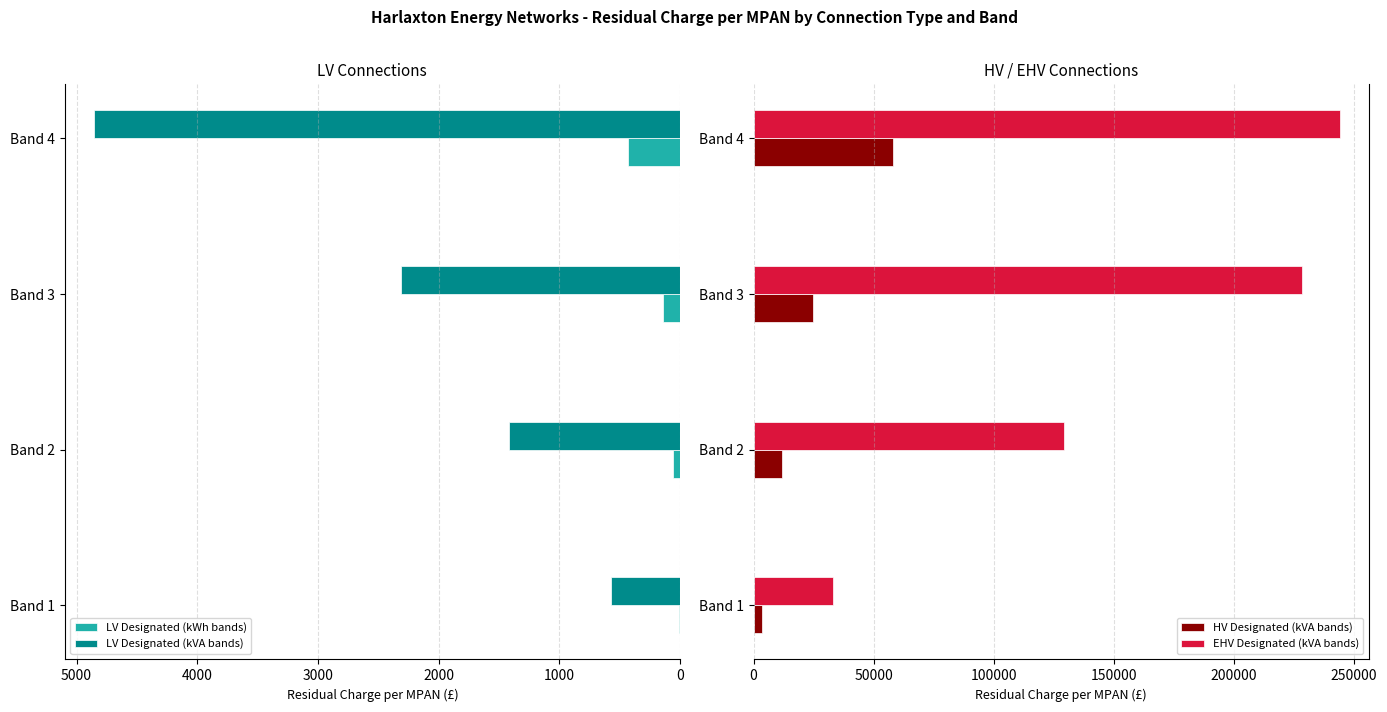

At how many categories does at least one series exceed 68771?

3